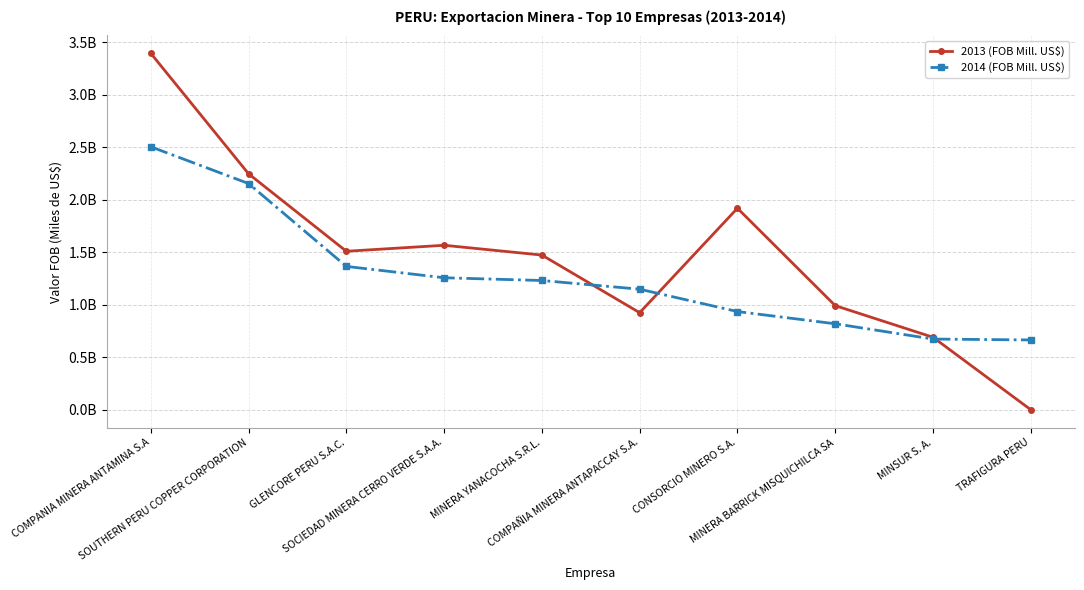

What is the label of the 4th point from the right?

CONSORCIO MINERO S.A.